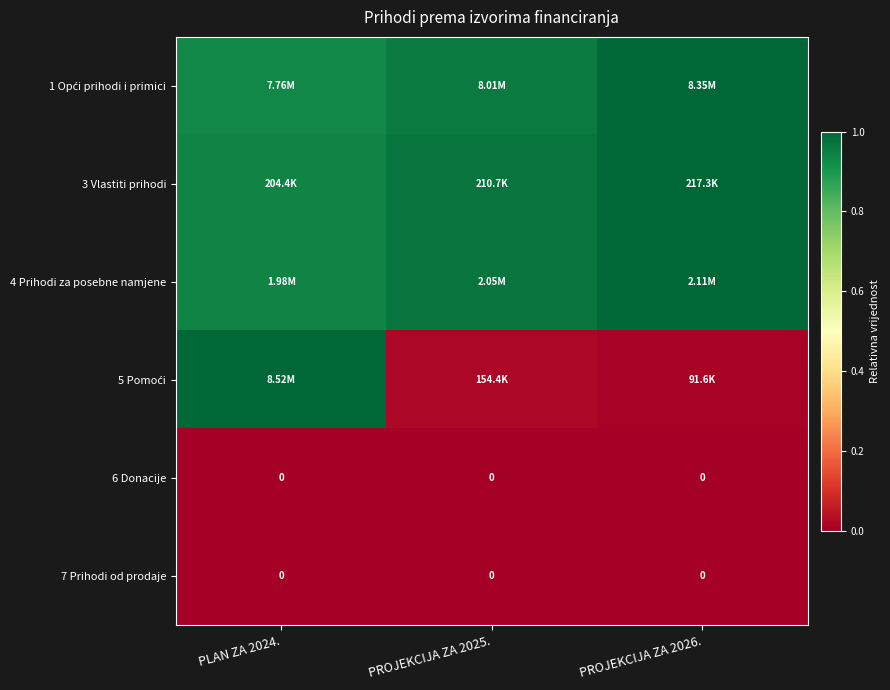

At which label does 4 Prihodi za posebne namjene reach its minimum?

PLAN ZA 2024.